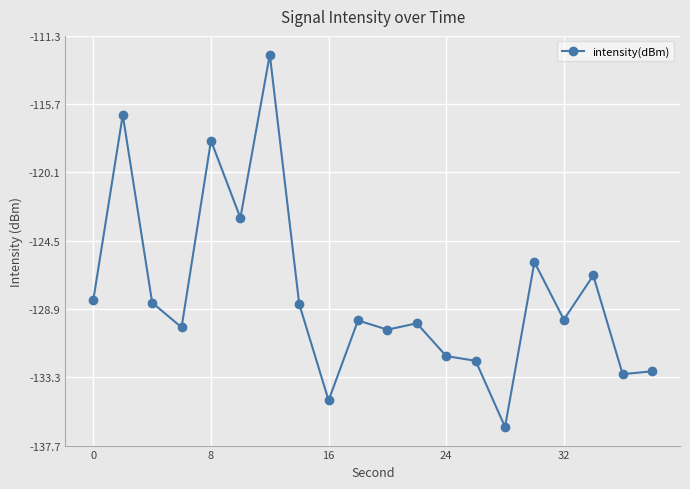

What is the smallest value displayed?

-136.5